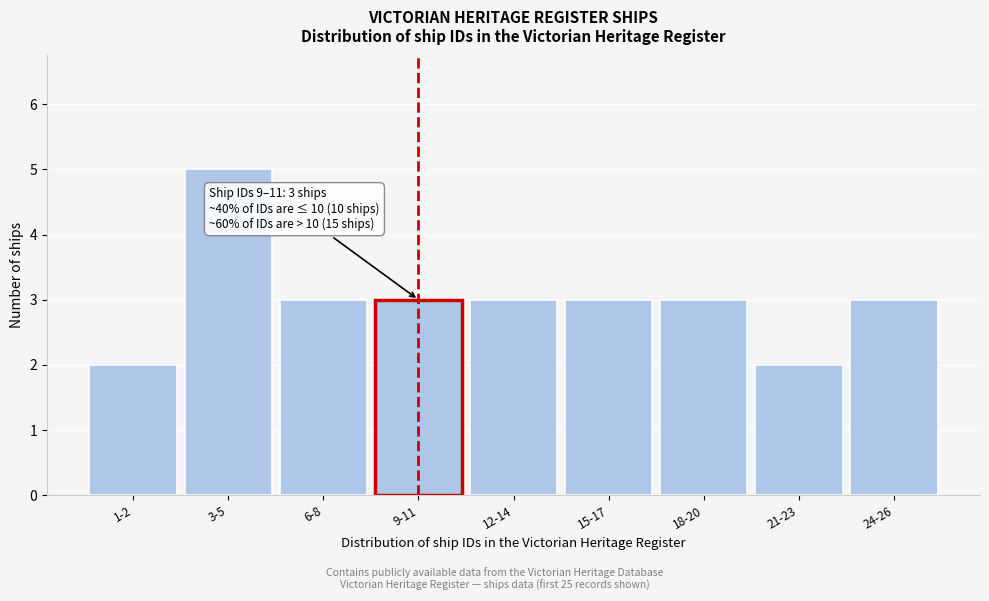

Reading right to left, list all the values displayed in this chart.

24-26=3	21-23=2	18-20=3	15-17=3	12-14=3	9-11=3	6-8=3	3-5=5	1-2=2